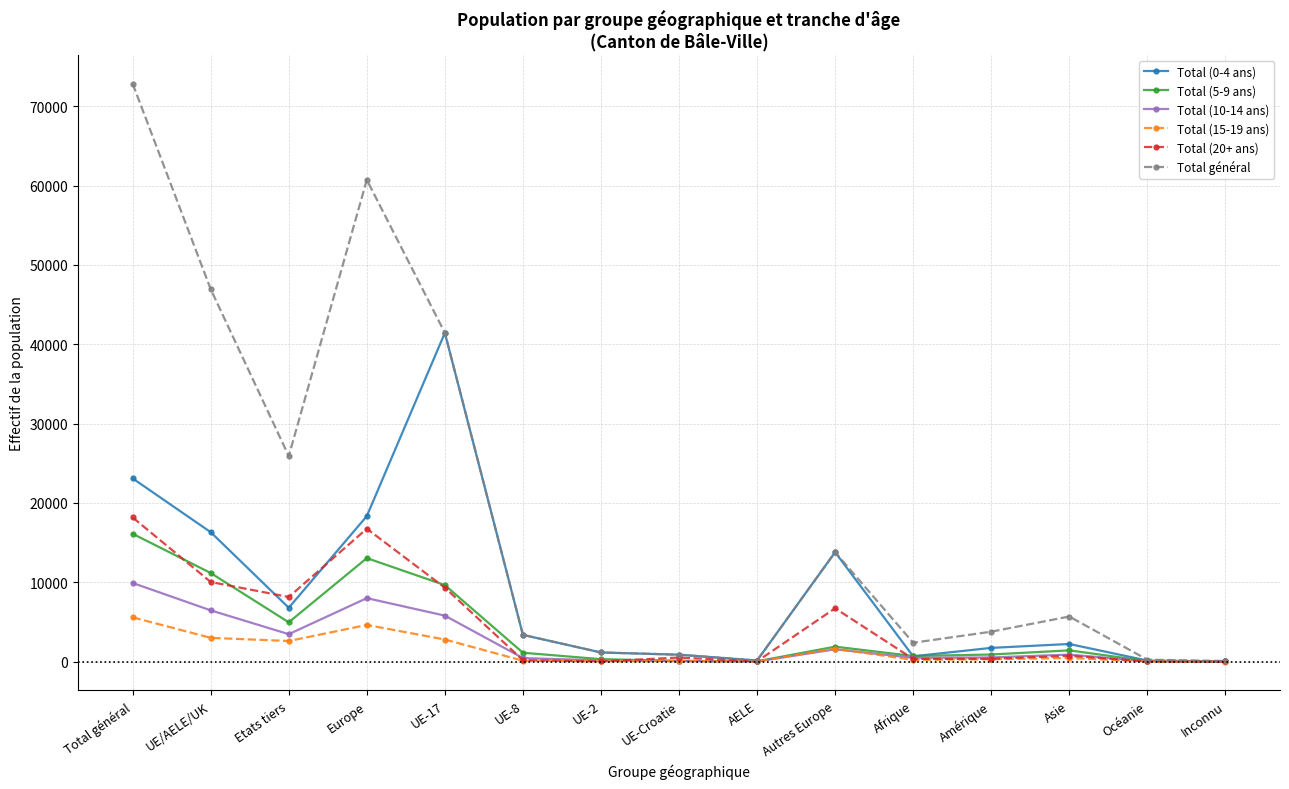

What is the highest value of the Total général series?

72841